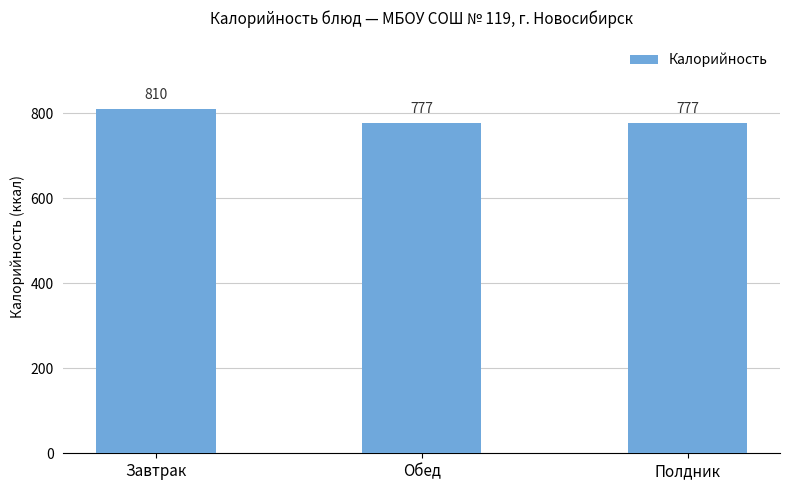

What value does the data have at Полдник?

776.6